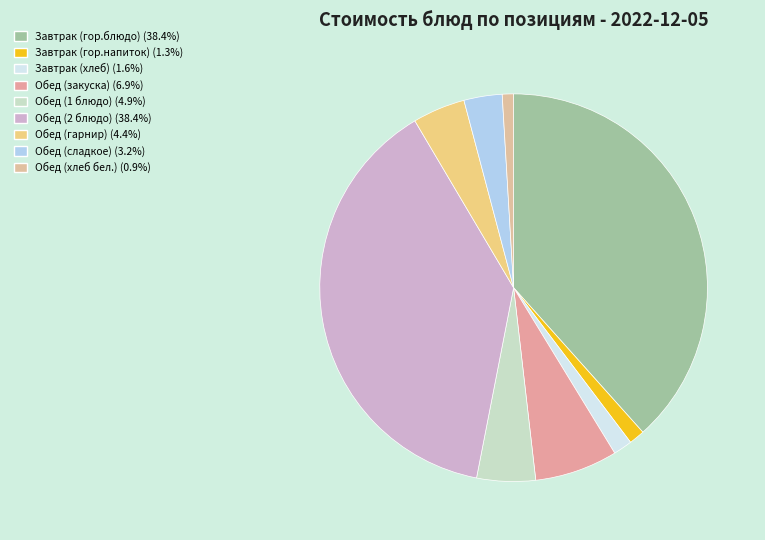

Between Обед (1 блюдо) and Обед (закуска), which is larger?

Обед (закуска)